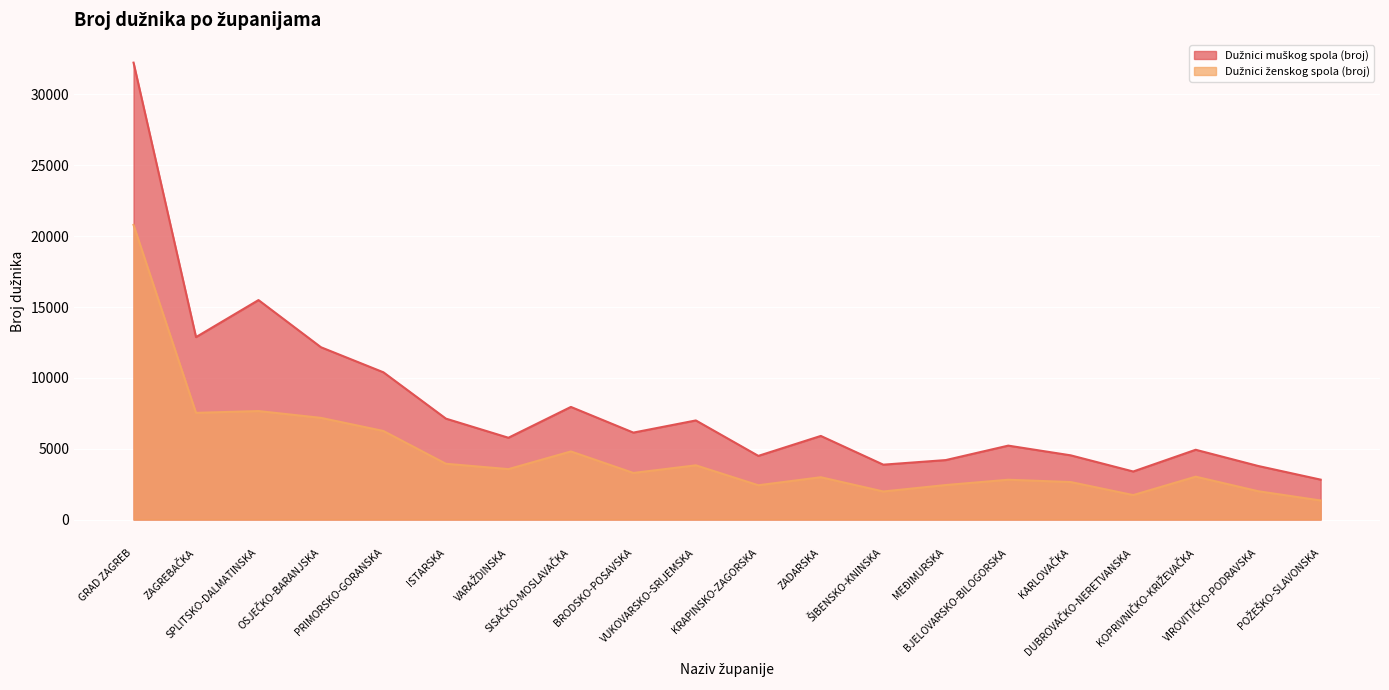

What is the label of the 15th point from the left?

BJELOVARSKO-BILOGORSKA